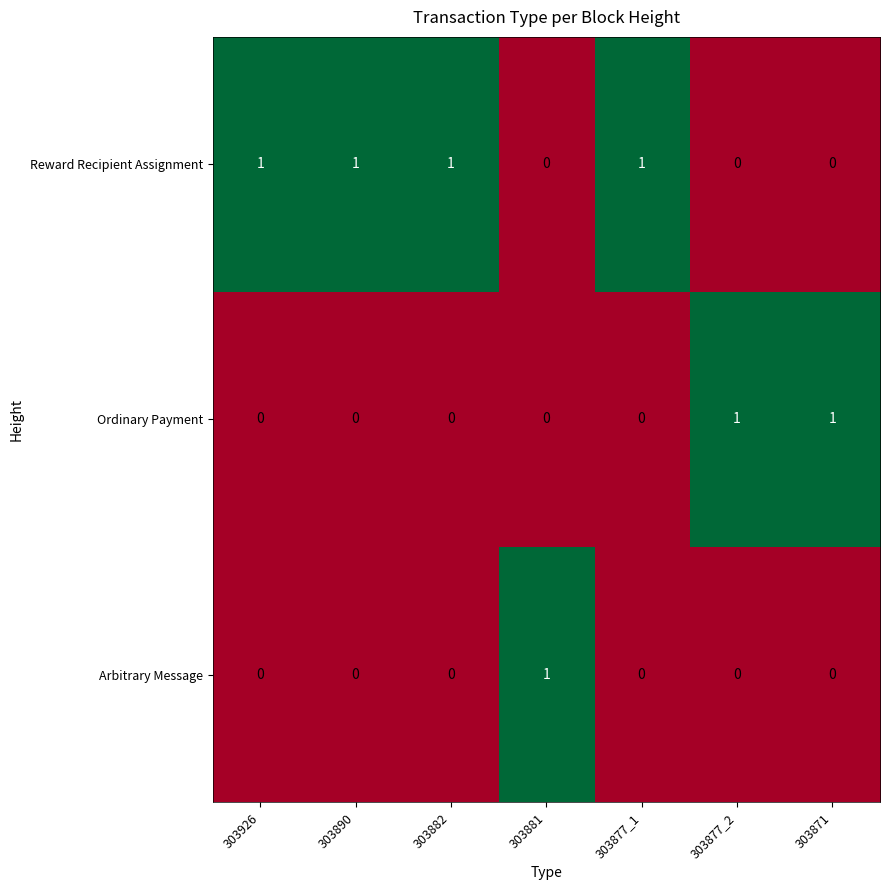

What is the total value across all series at 303877_2?

1